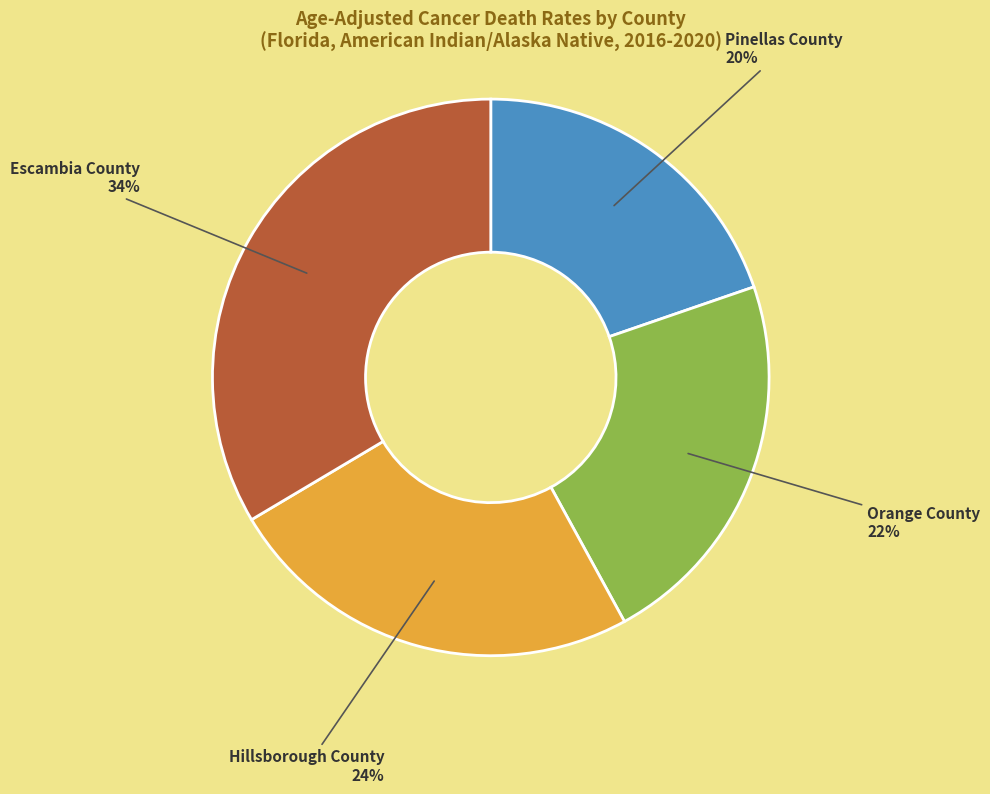

Does any single category account for the majority?

No